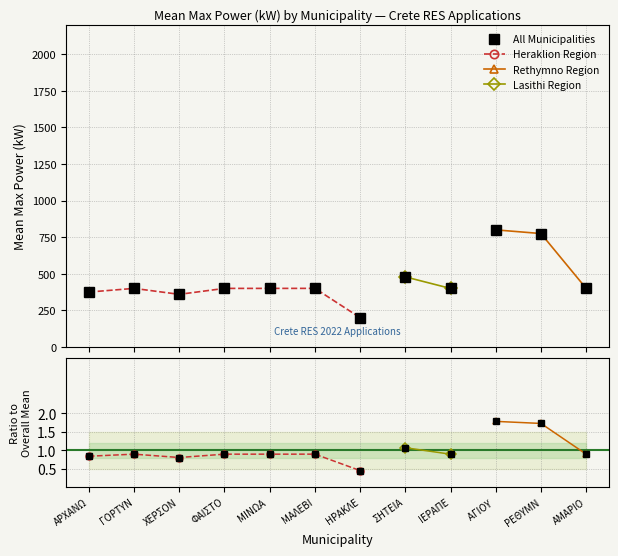

What is the minimum value for All Municipalities?

199.7